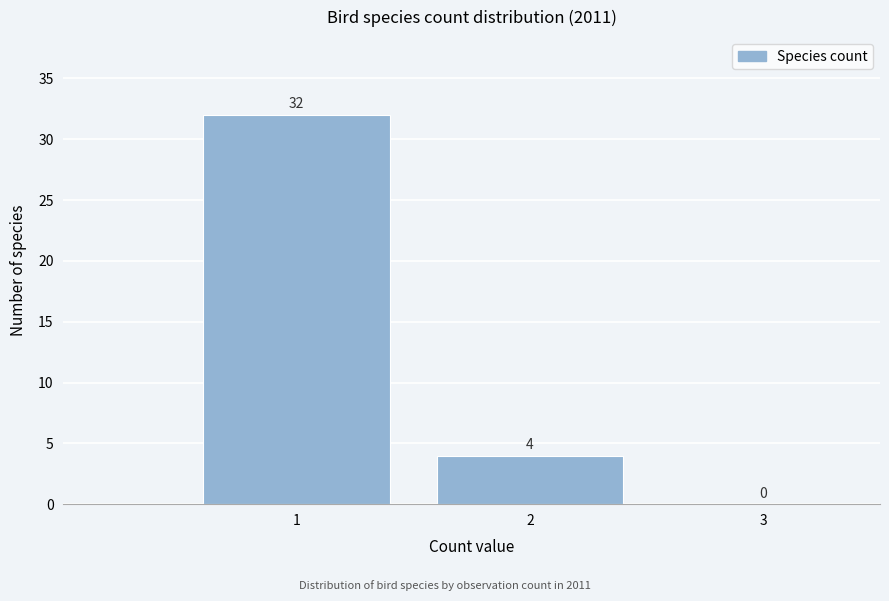

What is the height of the bar covering 1.5 to 2.5 on the x-axis?

4